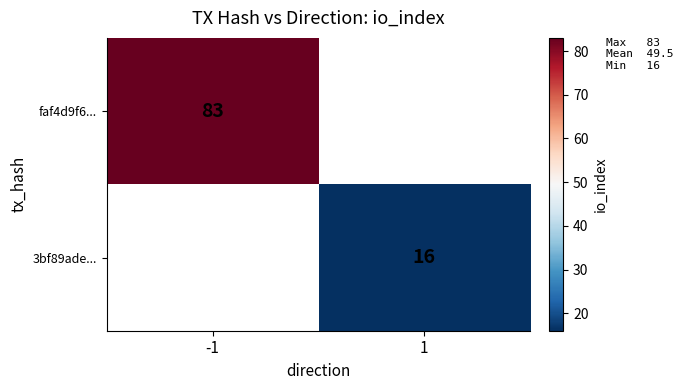

Is the value of faf4d9f6... at -1 greater than the value of 3bf89ade... at 1?

Yes